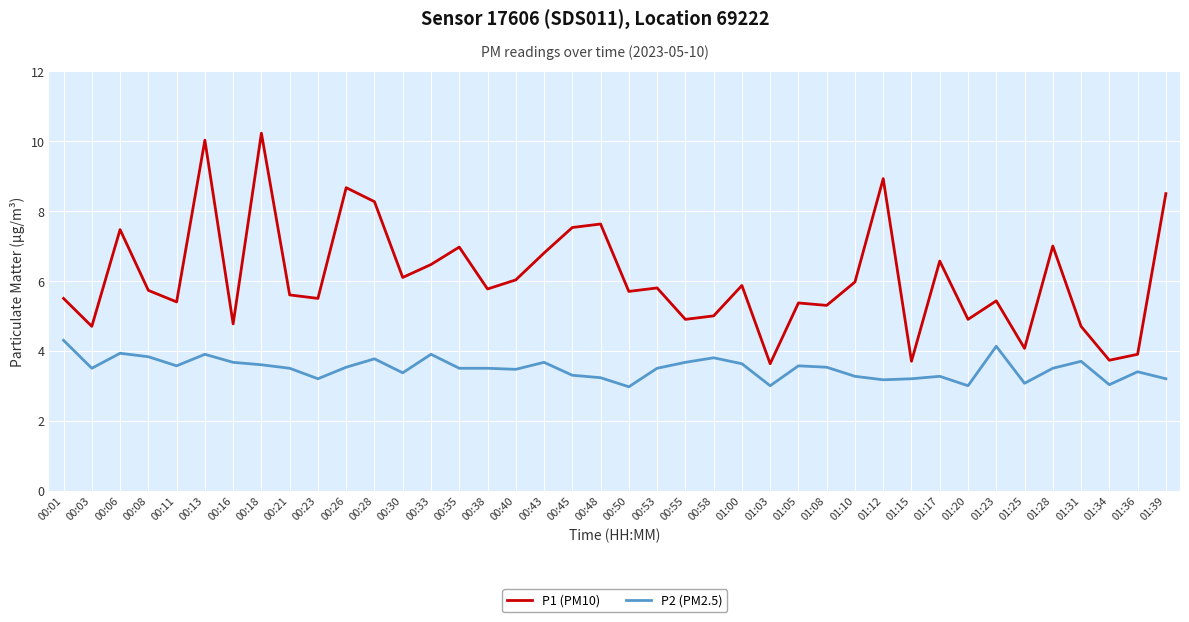

Which series changed the most between 00:06 and 00:45?

P2 (PM2.5)